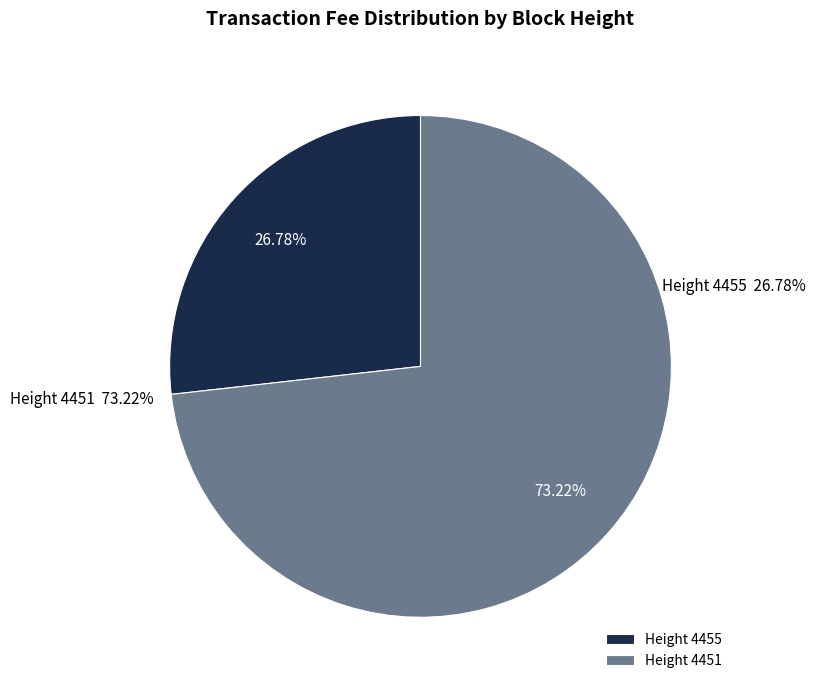

To the nearest percent, what is the combined percentage of 4455 and 4451?

100%